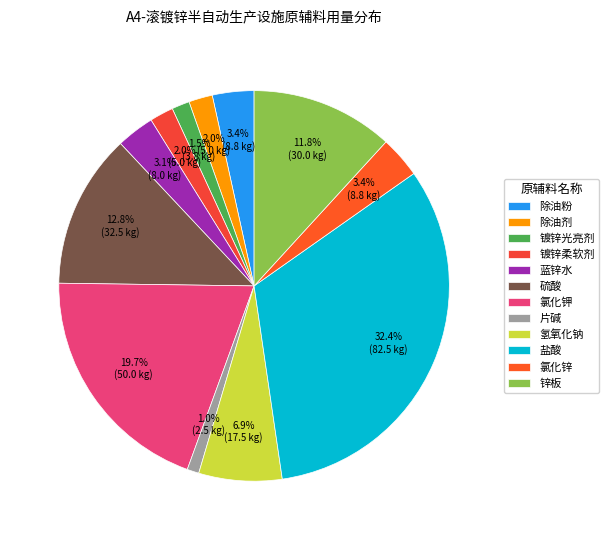

What percentage do 除油剂 and 硫酸 together represent?

14.7%